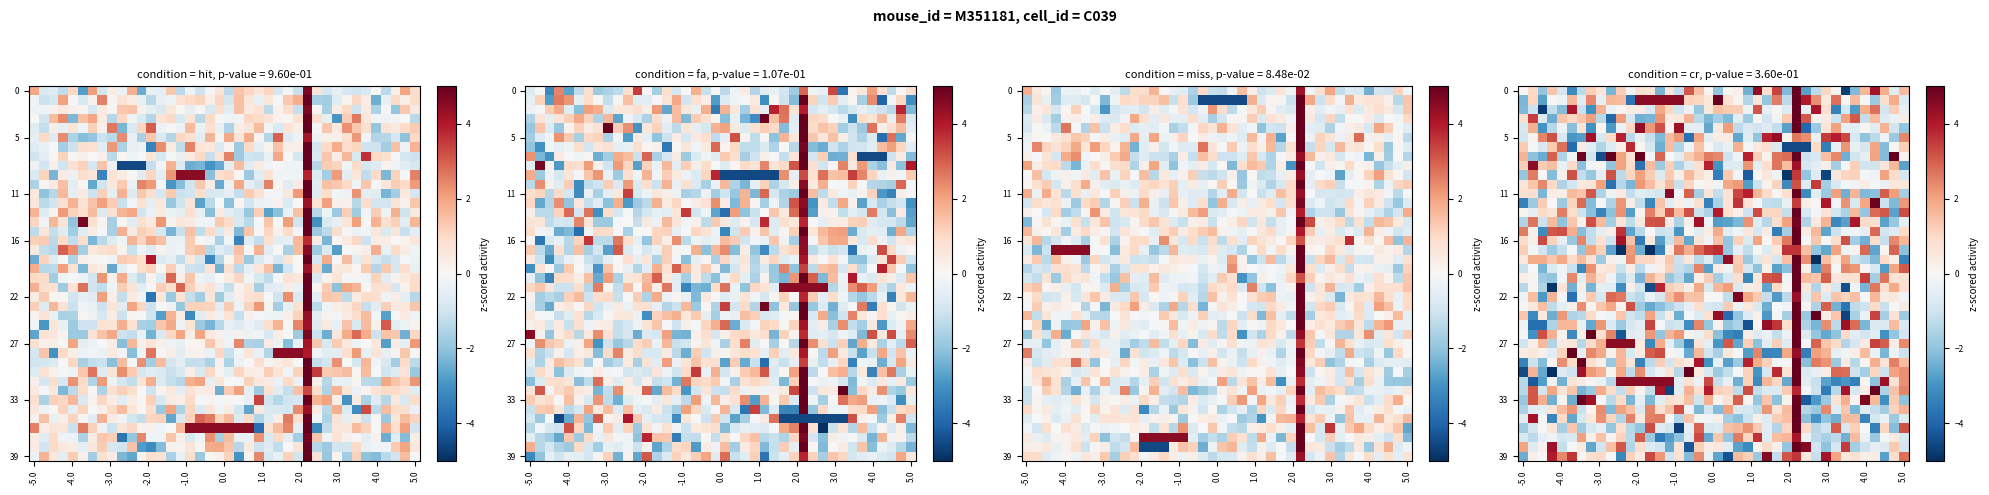

What is the total value across all series at 31?

6.0